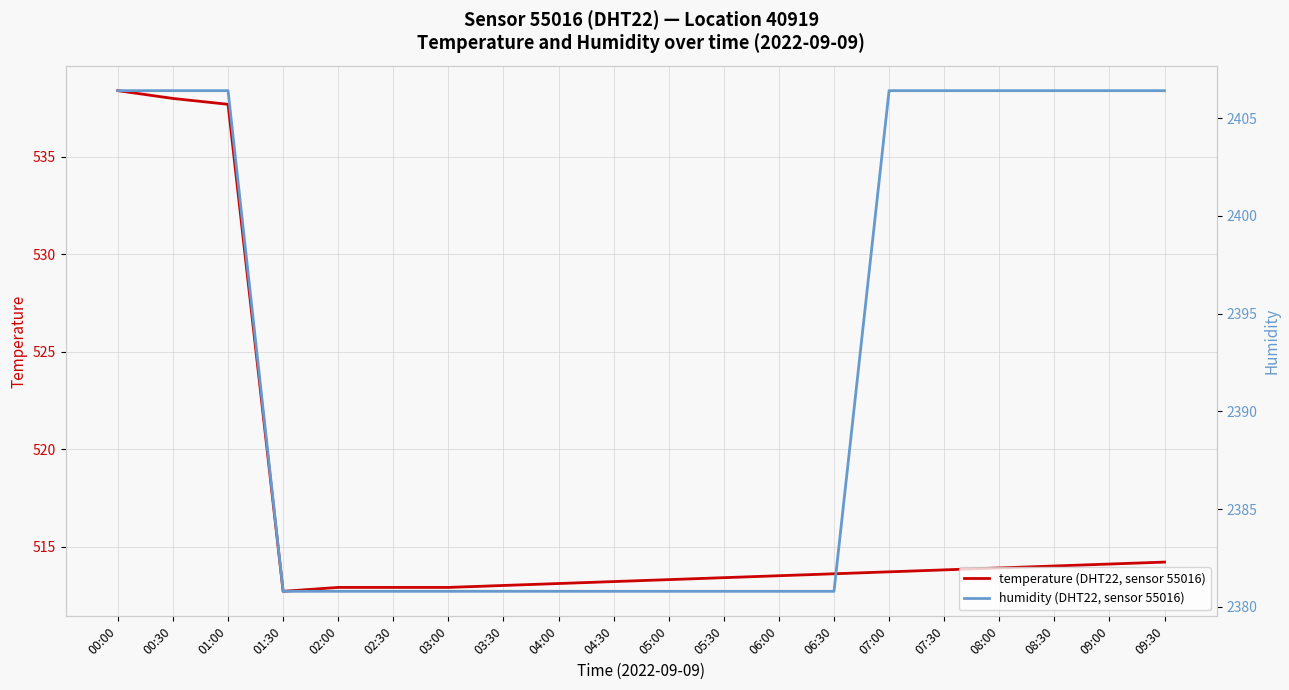

At which label is humidity (DHT22, sensor 55016) closest to 2393?

01:30